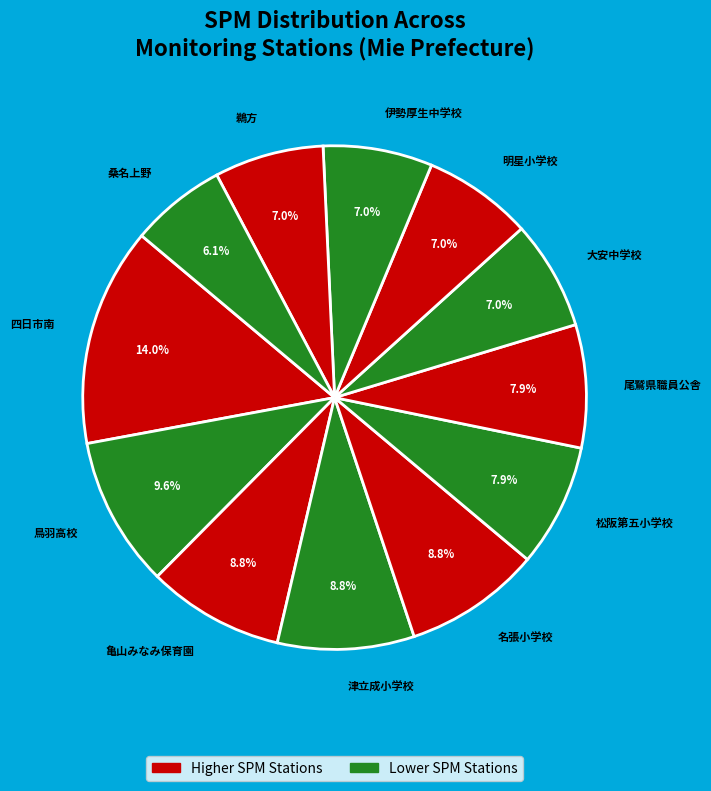

How many slices are in this pie chart?

12